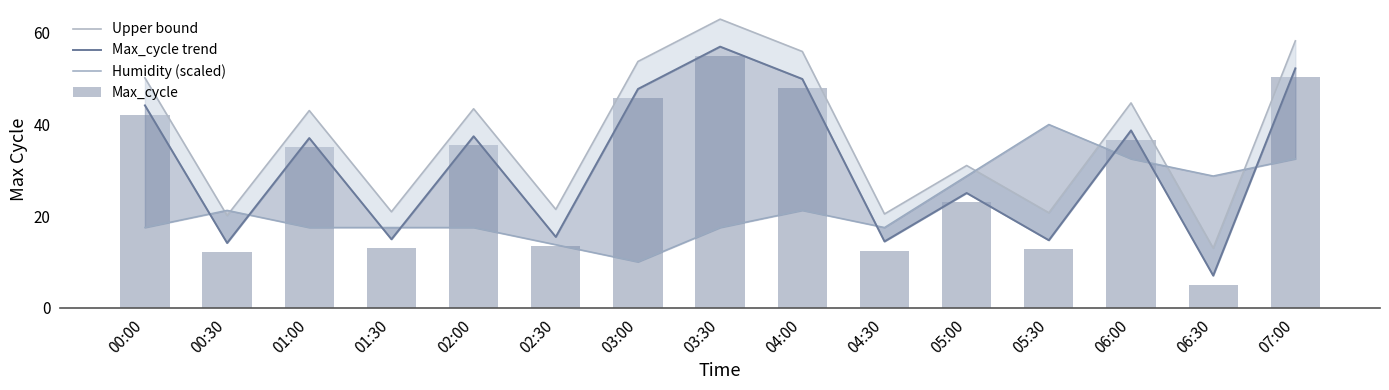

Rank the series by their maximum value, from lowest to highest.

Humidity (scaled), Max_cycle, Max_cycle trend, Upper bound